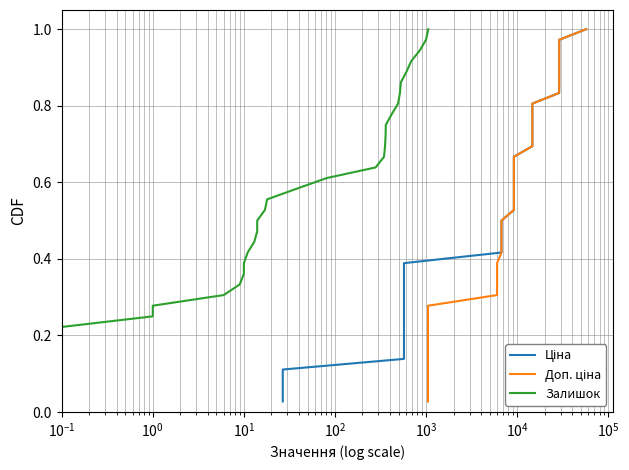

True or false: Доп. ціна and Залишок cross at least once.

False